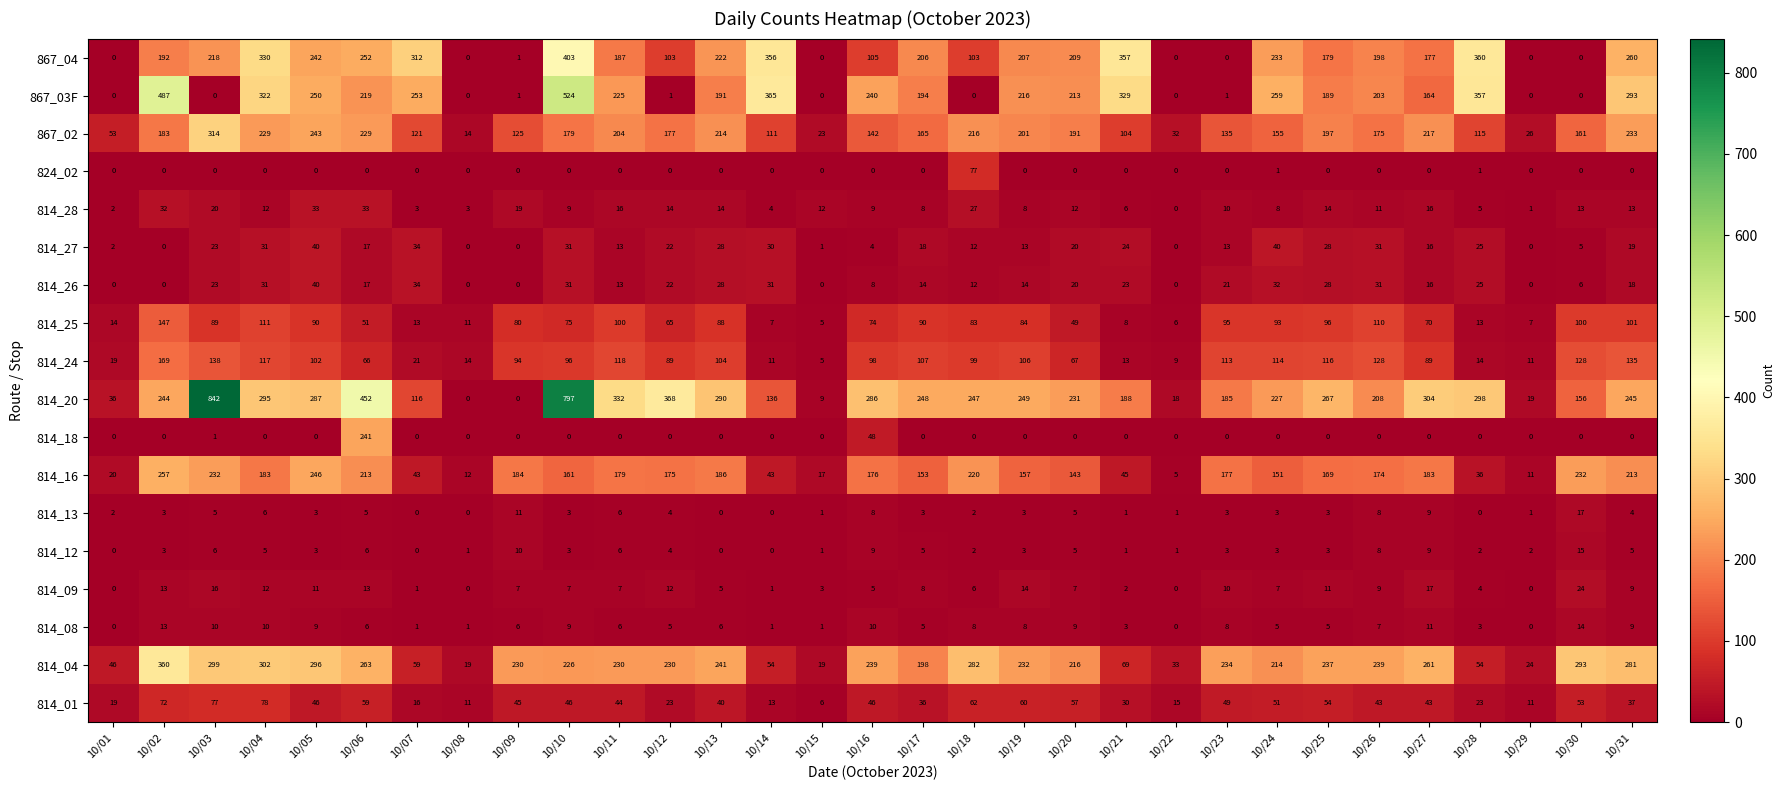

Where does the 867_03F series first go above 203?

10/02